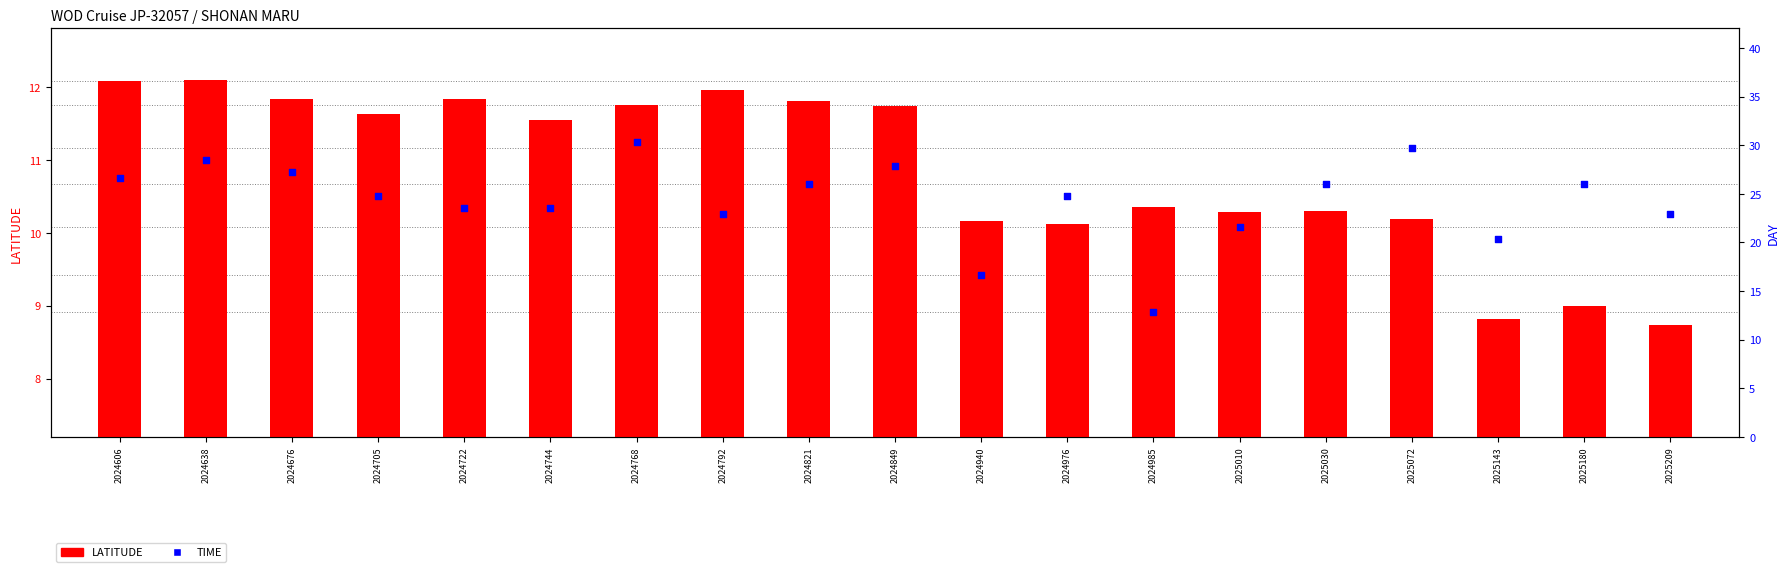

Is the value of LATITUDE at 2024676 greater than the value of TIME at 2024744?

Yes